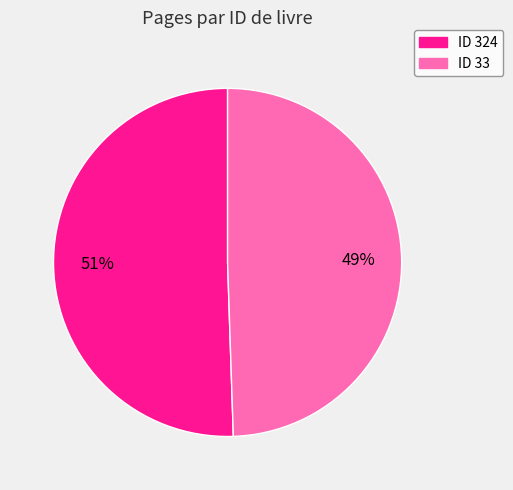

True or false: ID 324 accounts for 58% of the total.

False